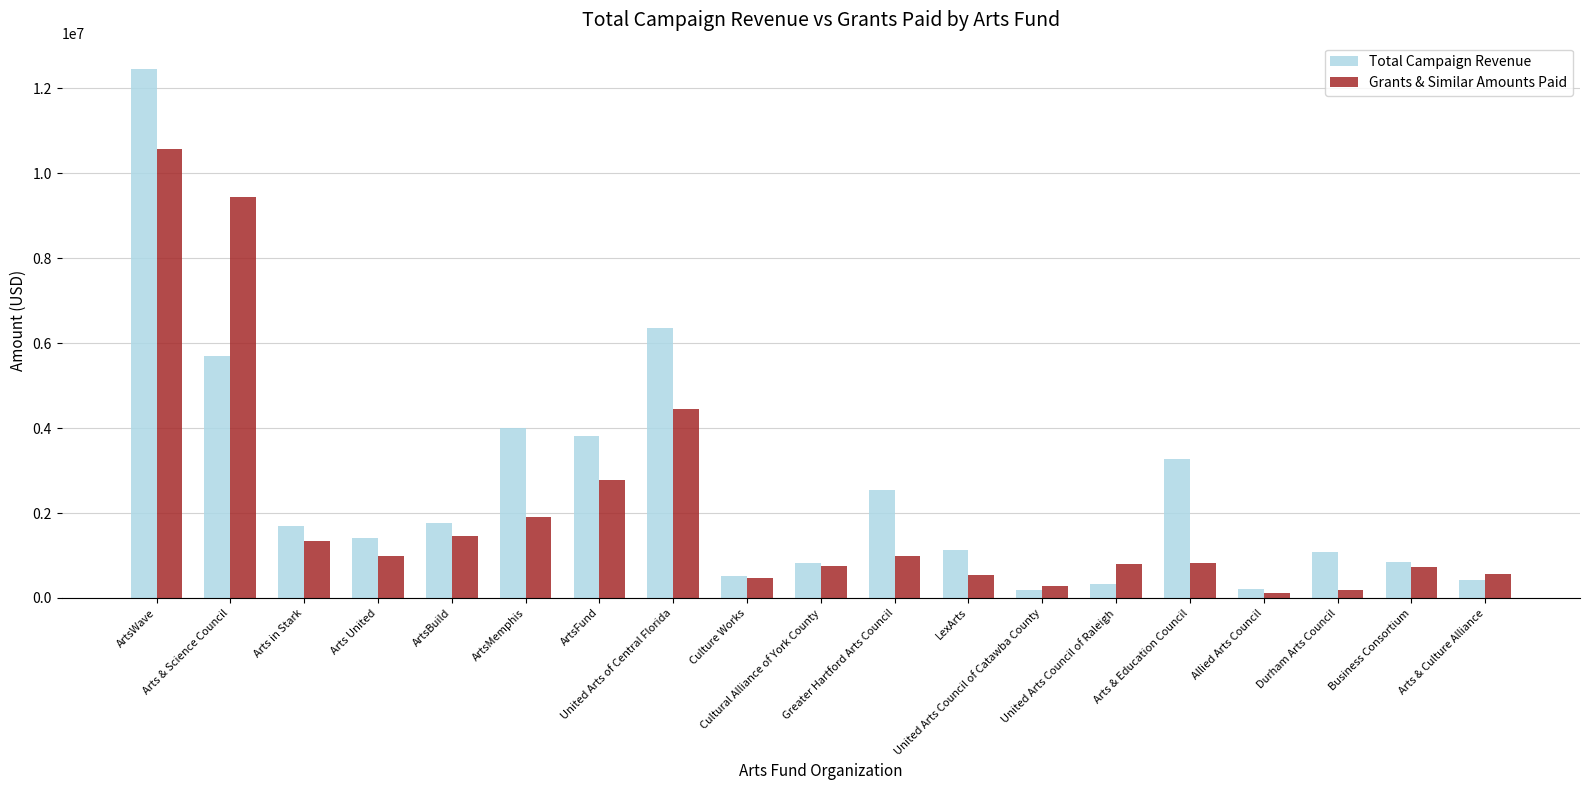

What is the difference between the second highest and minimum values in the Total Campaign Revenue series?

6169946